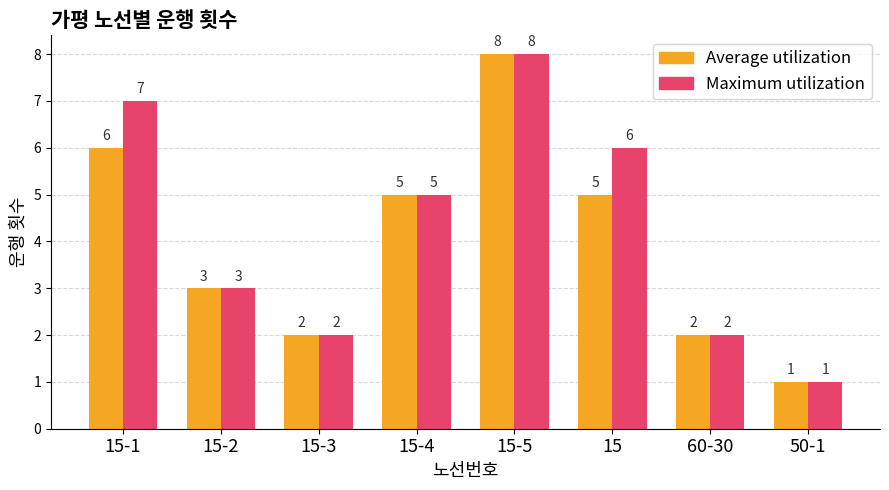

At which category does the chart reach its minimum across all series?

50-1